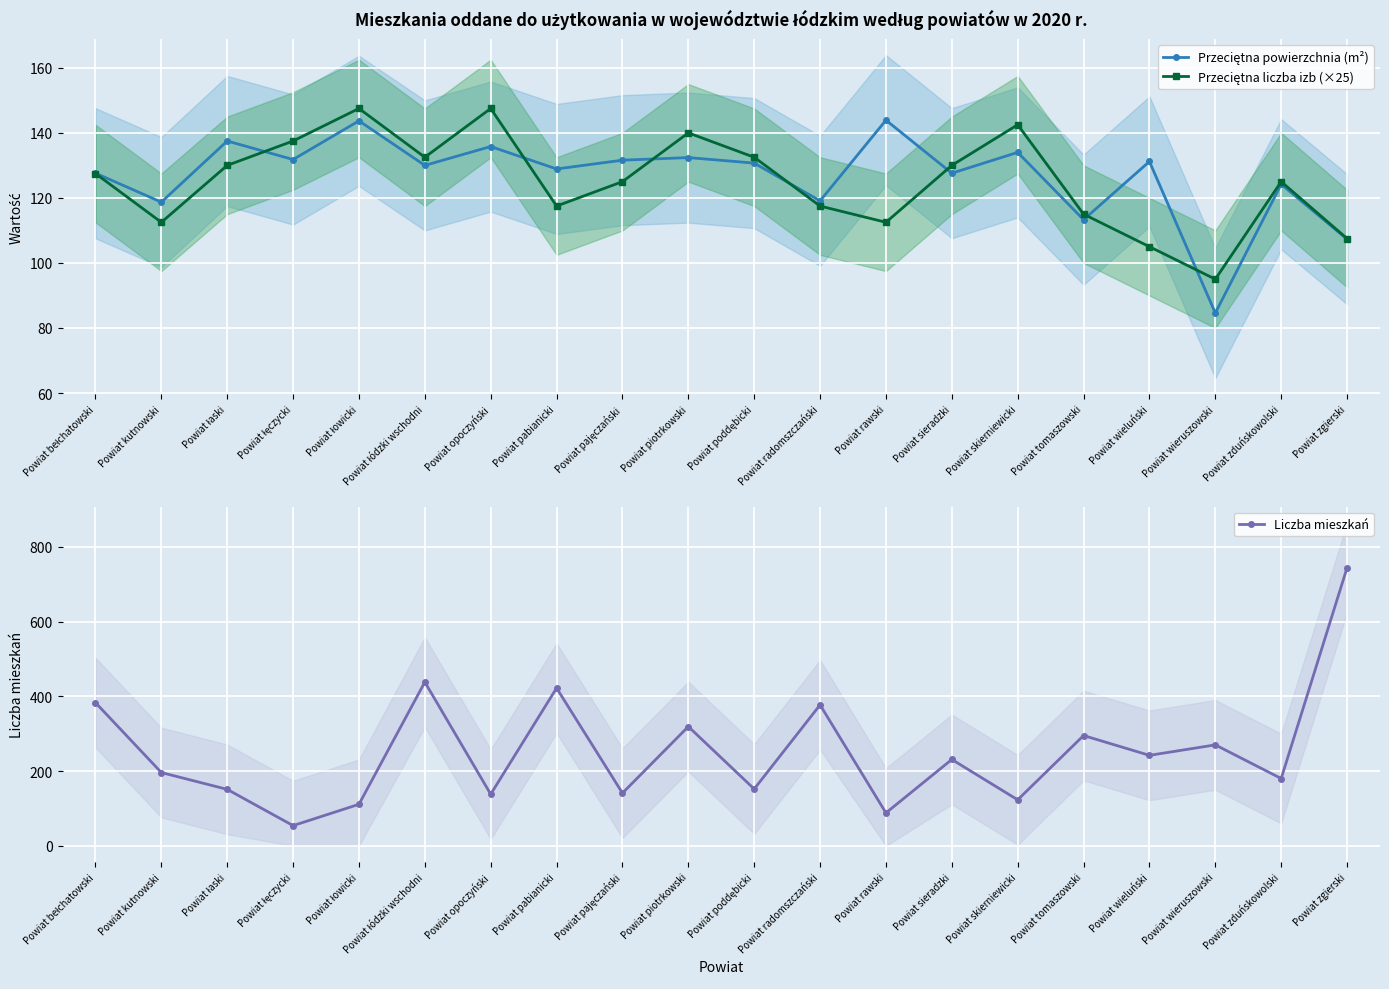

Where do Przeciętna liczba izb (×25) and Przeciętna powierzchnia (m²) first cross each other?

Powiat łaski and Powiat łęczycki